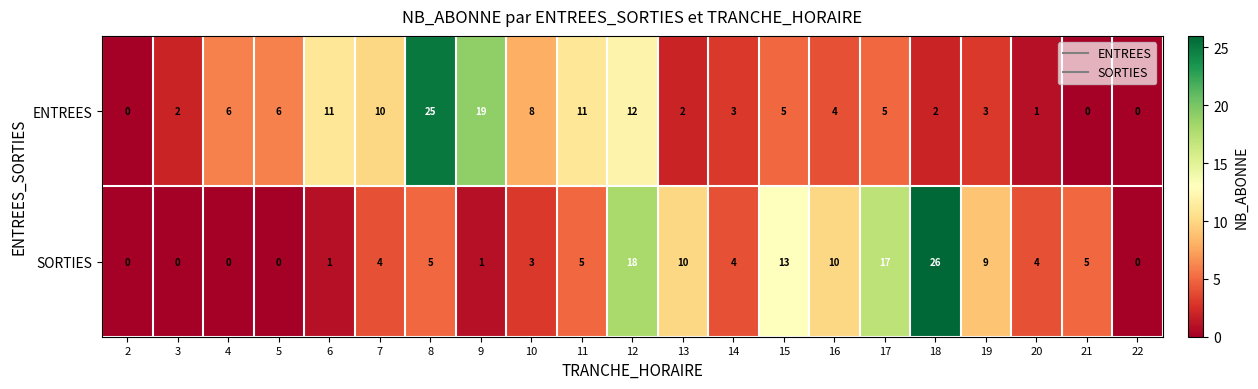

Is it true that ENTREES equals 1 at 14?

False